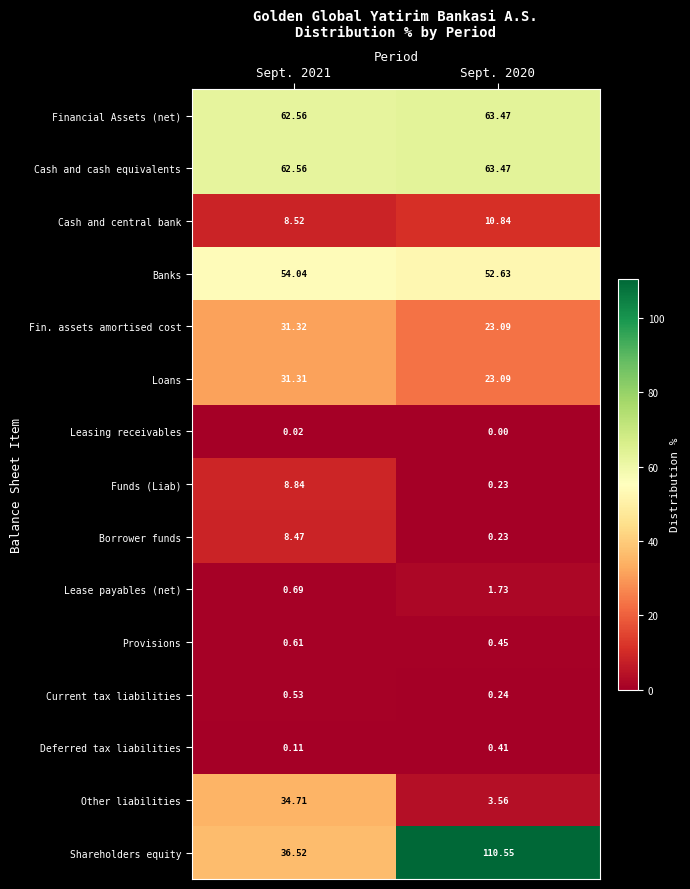

At which category is the sum across all series the highest?

Sept. 2020